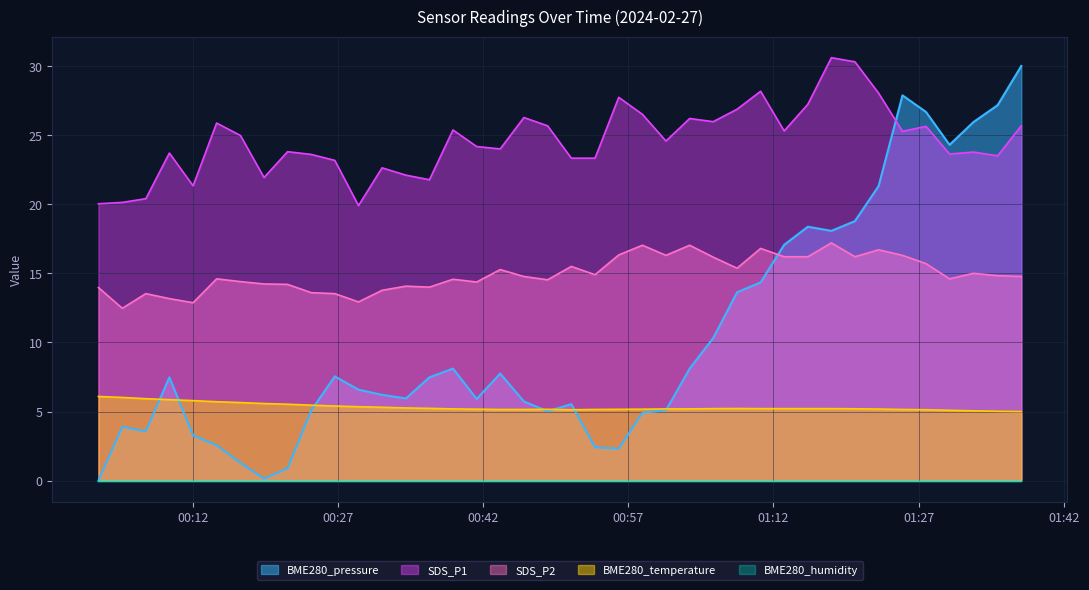

What is the difference between the maximum and minimum values in the BME280_pressure series?

30.0